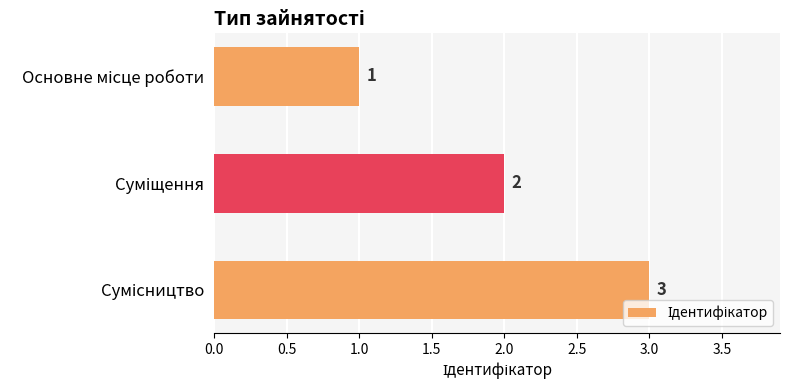

What is the greatest value displayed?

3